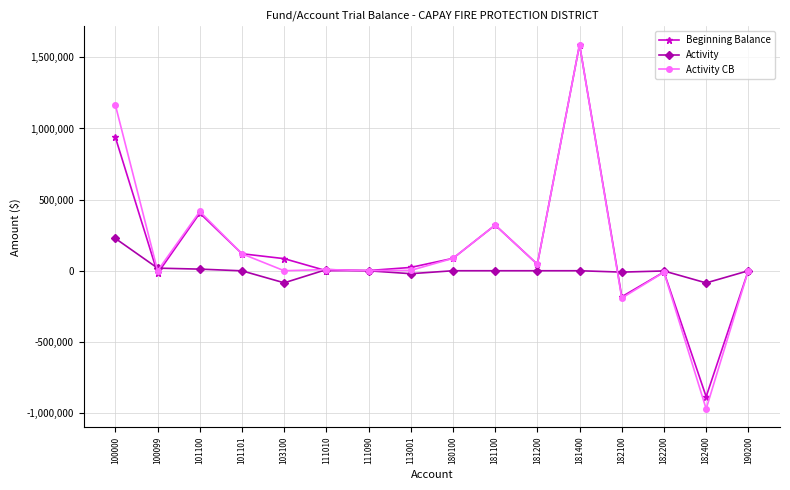

How many values in the Beginning Balance series are below 45580?

8